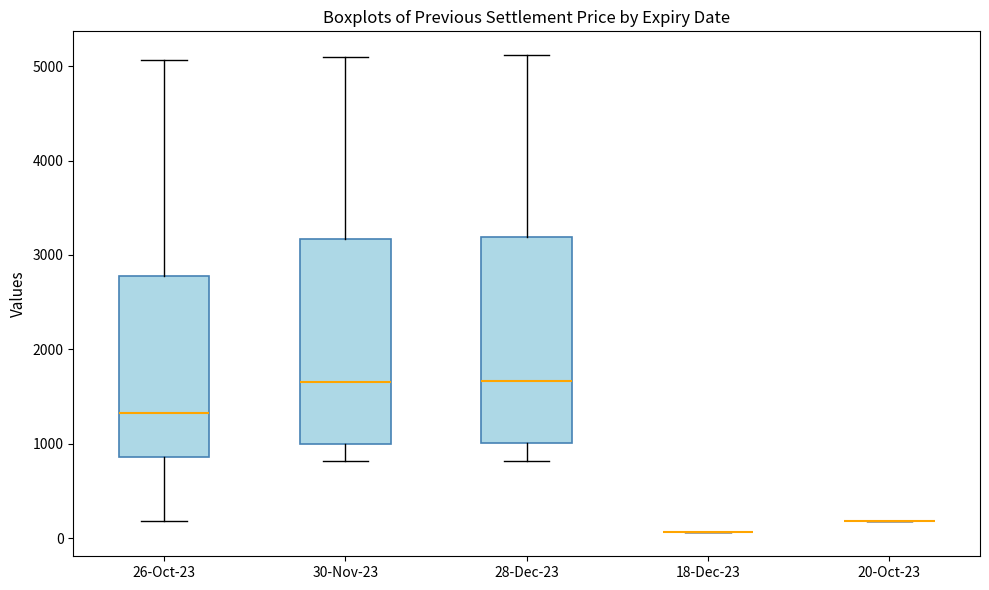

Reading left to right, read every box against the y-axis: the position of its median line, the range the box covers, and the ends of its whiskers. The values are not printed on the chart, so give them approximately, as read against the axis.

26-Oct-23: median 1300, box 900 to 2800, whiskers 200 to 5100
30-Nov-23: median 1700, box 1000 to 3200, whiskers 800 to 5100
28-Dec-23: median 1700, box 1000 to 3200, whiskers 800 to 5100
18-Dec-23: box collapsed to a line at 100, whiskers 100 to 100
20-Oct-23: box collapsed to a line at 200, whiskers 200 to 200